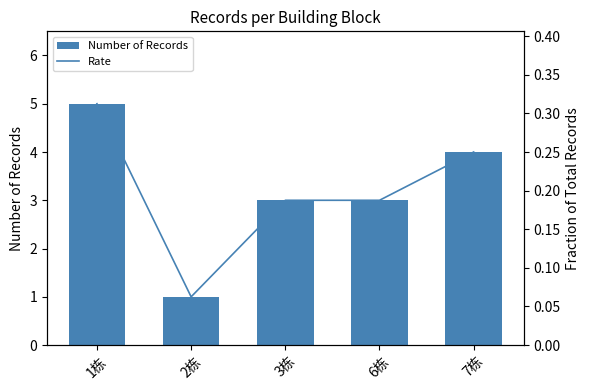

Is it true that Rate equals 0.2 at 7栋?

True